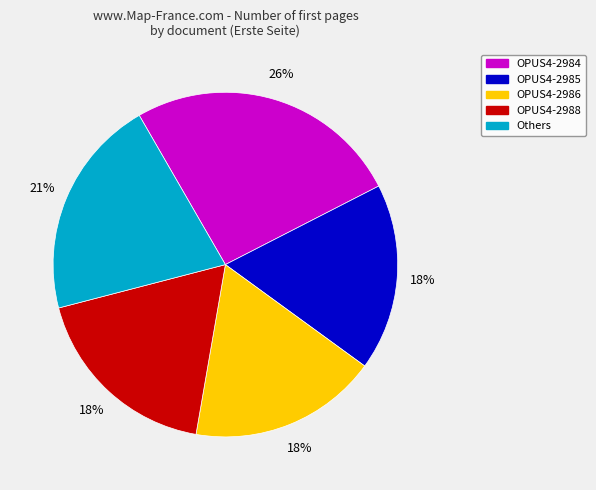

Does any single category account for the majority?

No